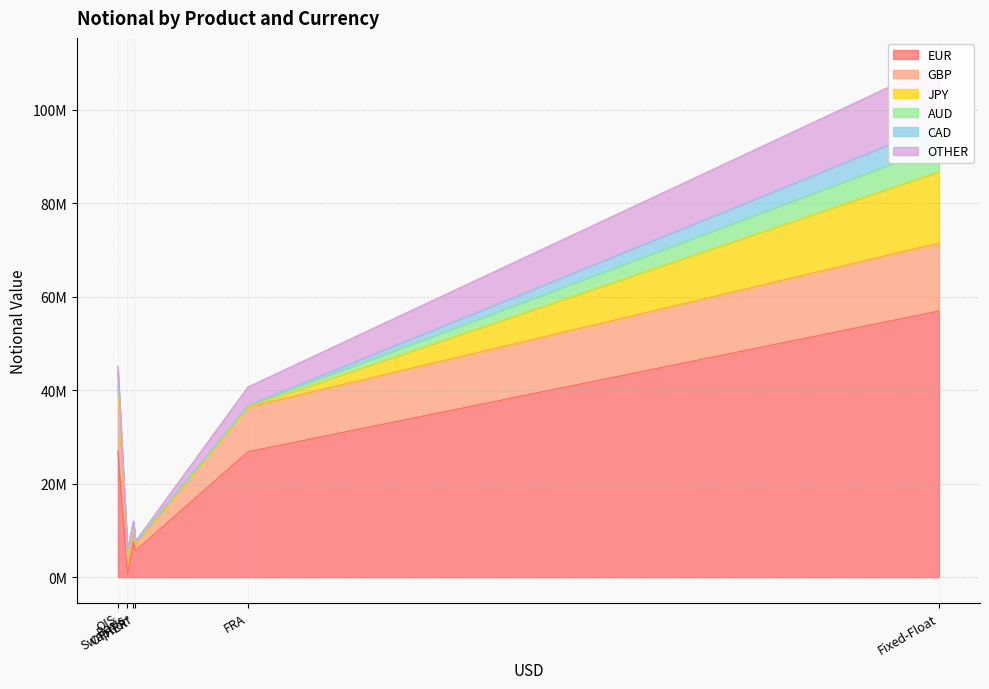

True or false: AUD and OTHER intersect in this chart.

True